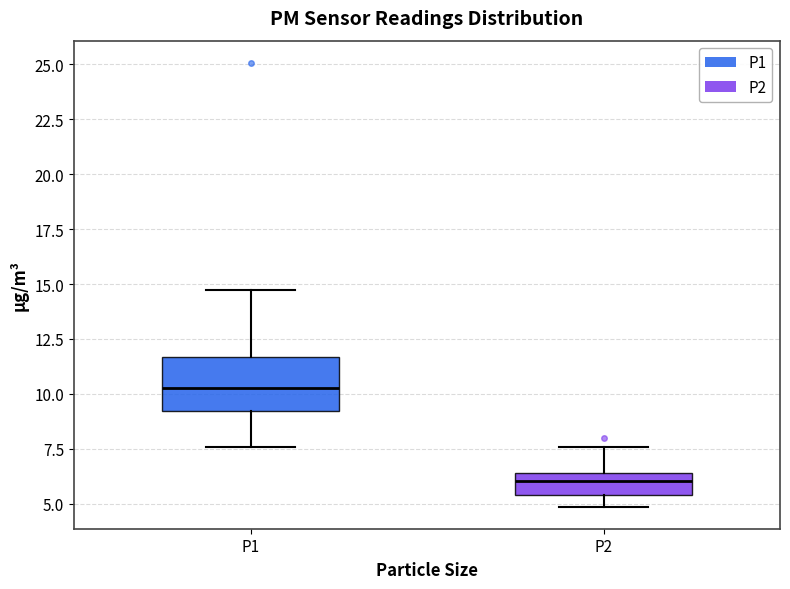

Which box has the highest median line?

P1